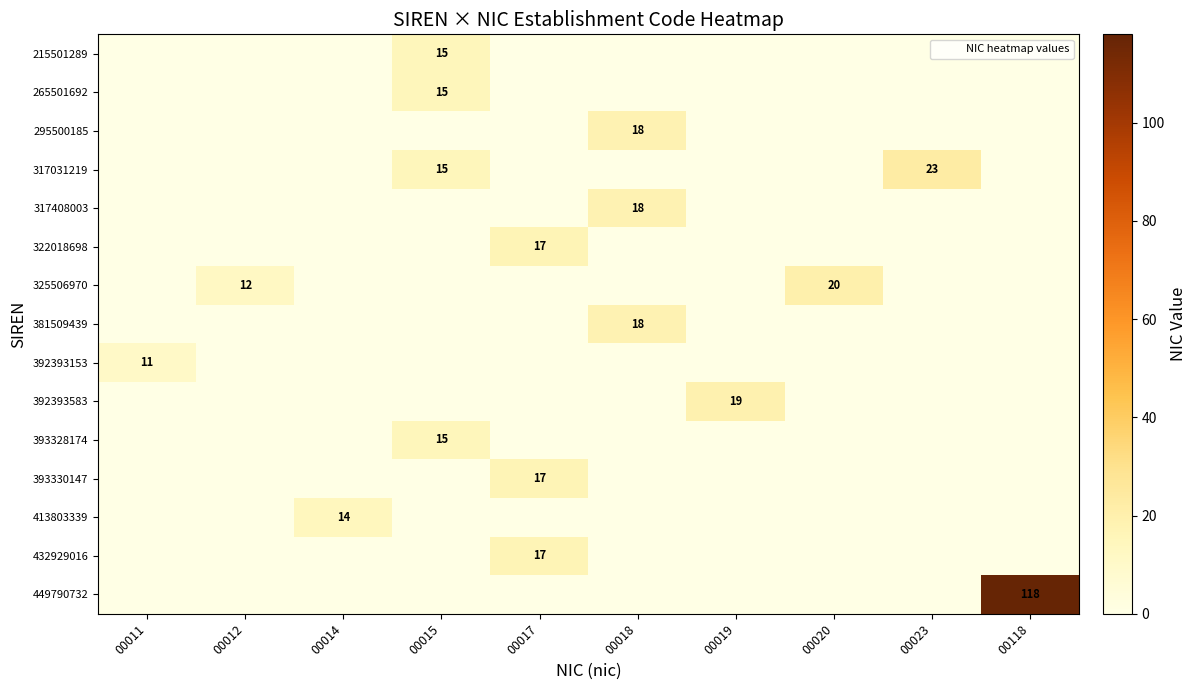

Is the value of 449790732 at 00017 greater than the value of 215501289 at 00019?

No